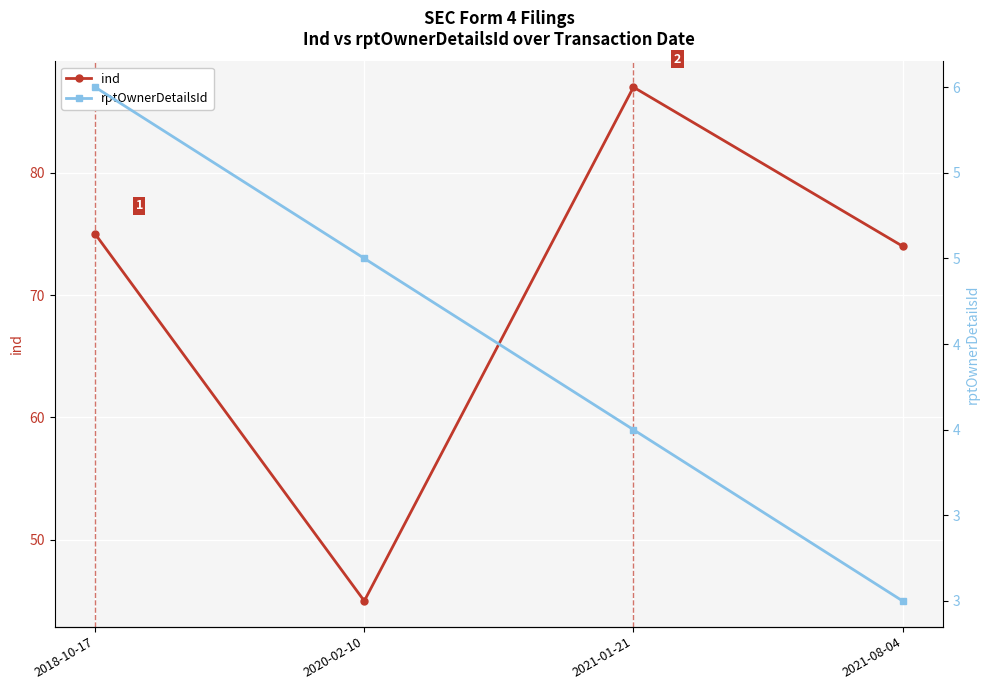

What are all the series names shown in the legend?

ind, rptOwnerDetailsId